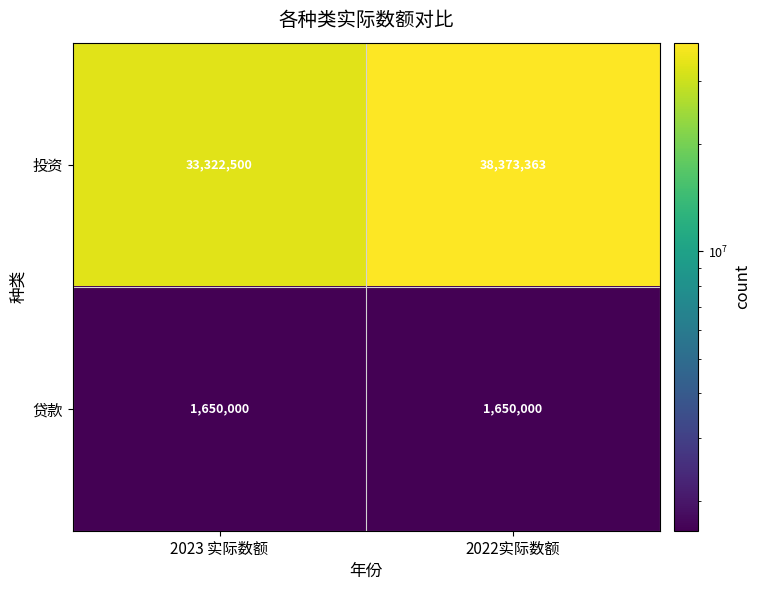

What is the difference between the highest and lowest values at 2023 实际数额?

31672500